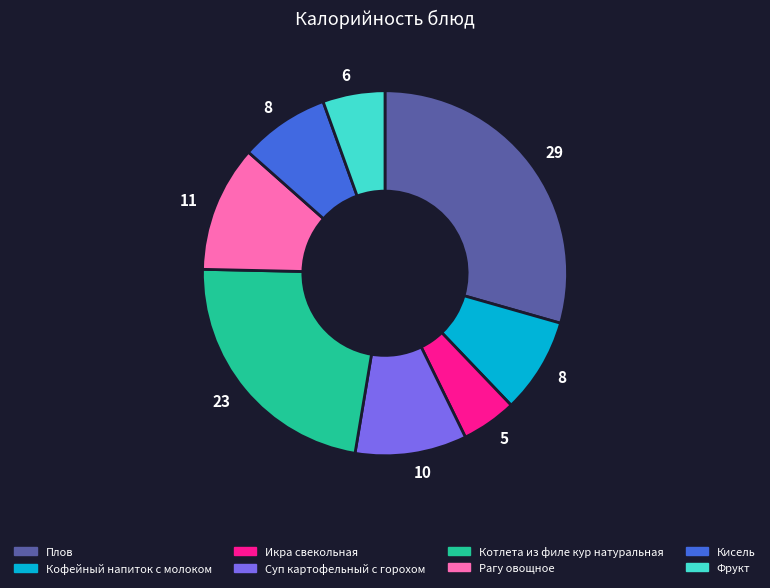

Is it true that Котлета из филе кур натуральная is 23% of the pie?

True